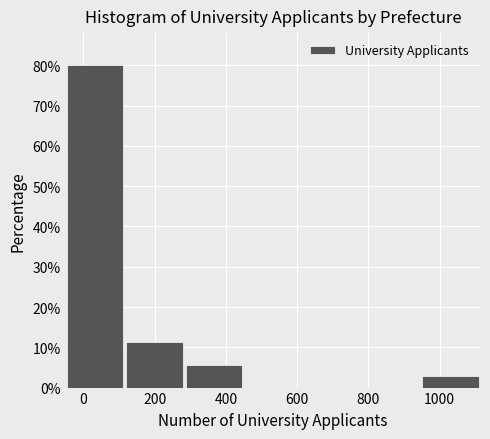

How tall is the bar that spans 940 to 1120 on the x-axis? Neither the bar edges nor the heights are printed on the chart, so give them approximately, as read against the axes.

3